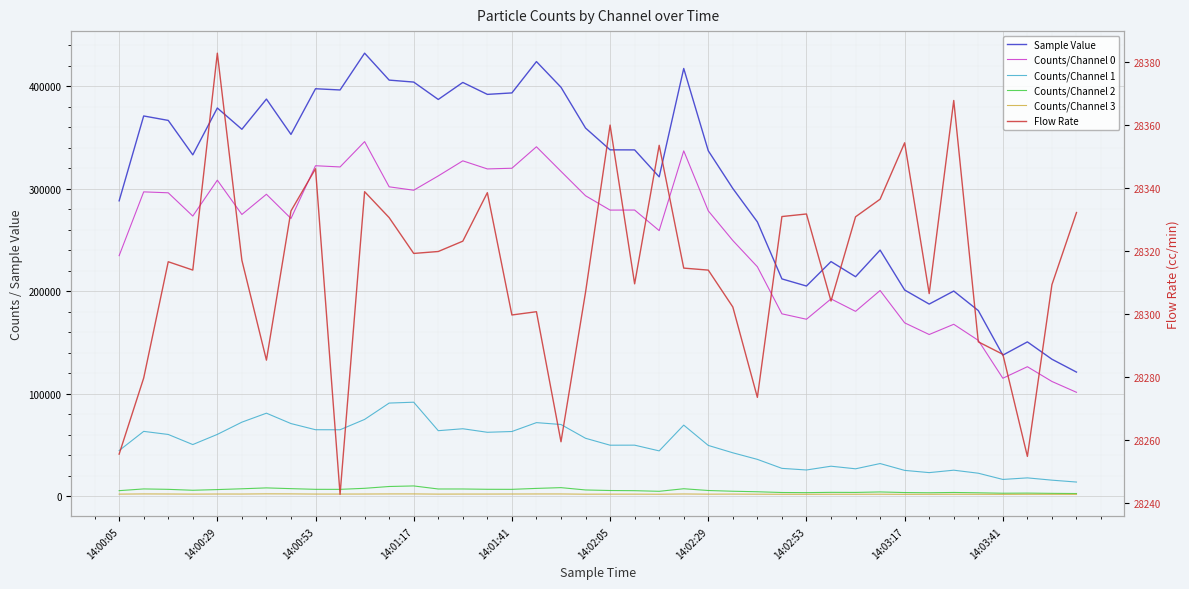

Which series has the largest total across all categories?

Sample Value